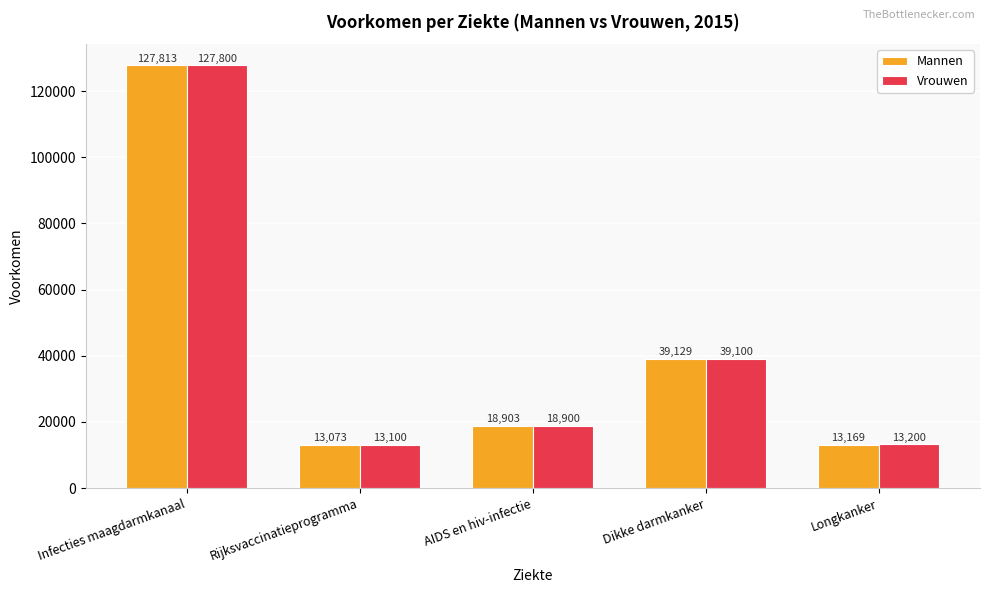

At which label does Vrouwen reach its peak?

Infecties maagdarmkanaal